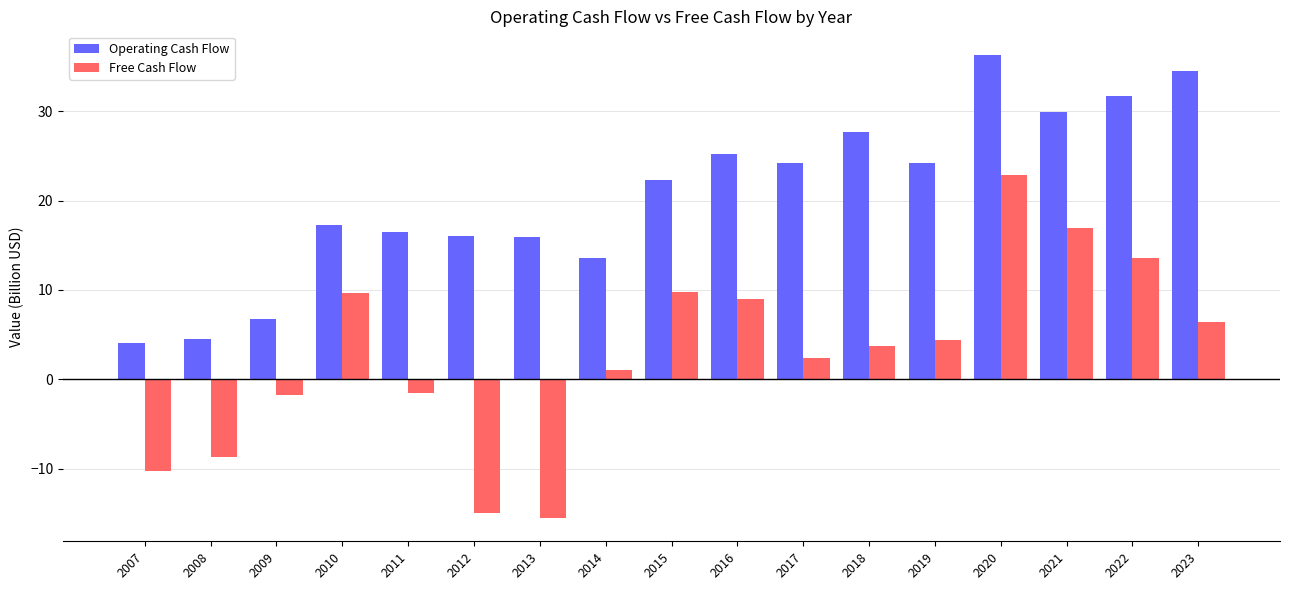

Which series has the largest total across all categories?

Operating Cash Flow